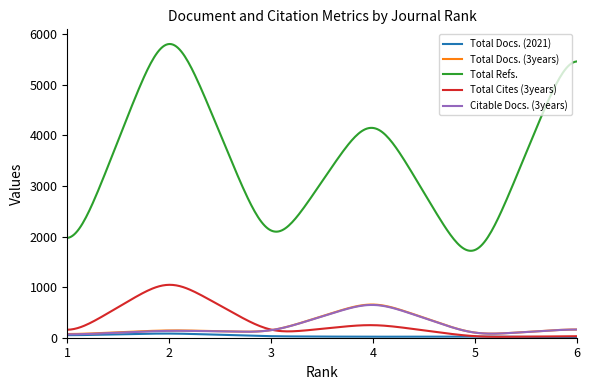

True or false: Total Docs. (3years) and Total Refs. intersect in this chart.

False